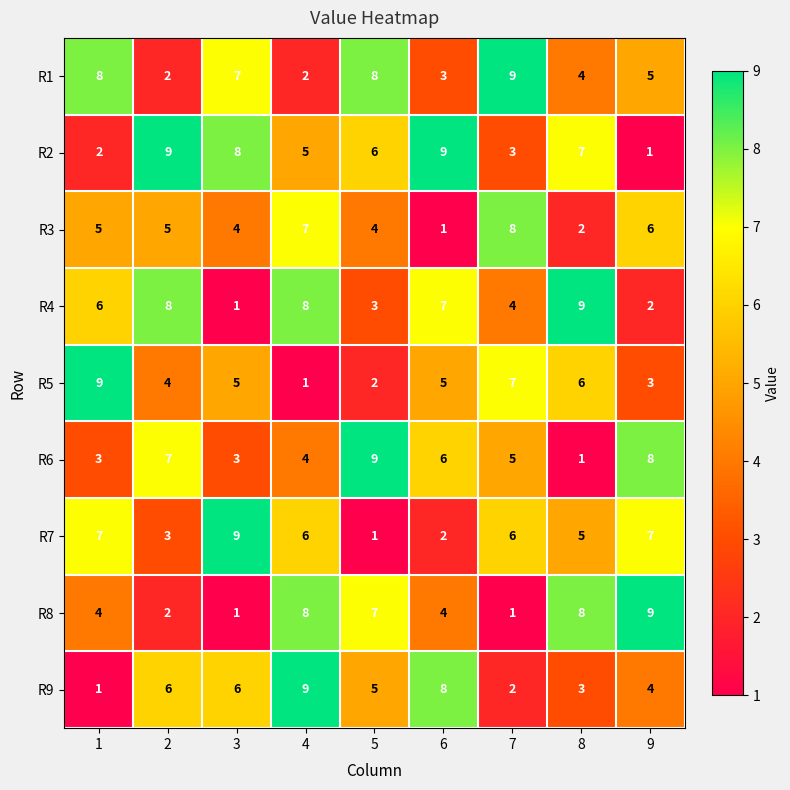

What is the maximum value shown in the chart?

9